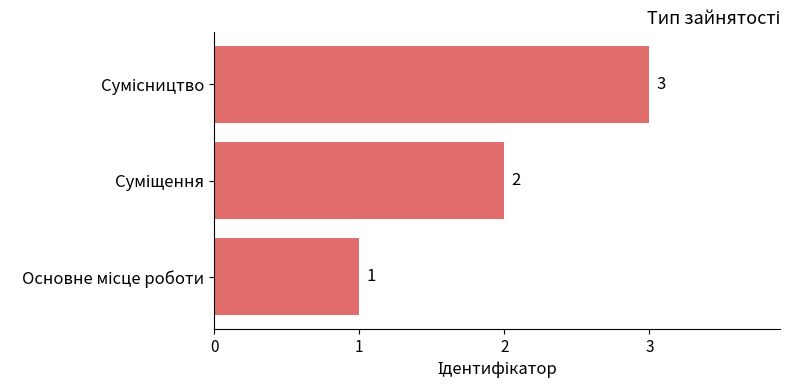

How many values are between 1 and 3?

3